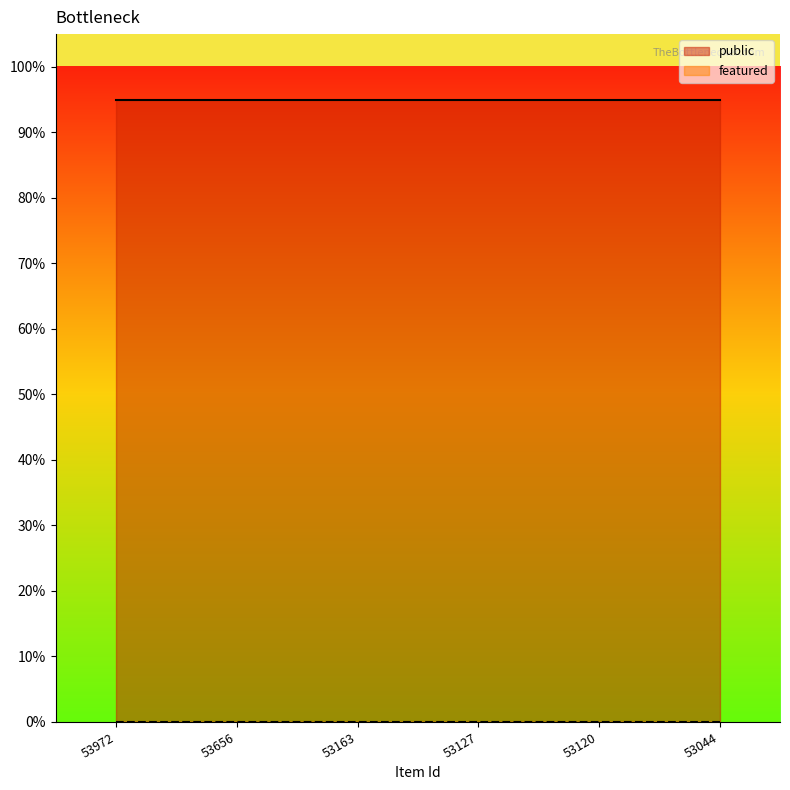

True or false: featured has a value of 0 at 53044.

True